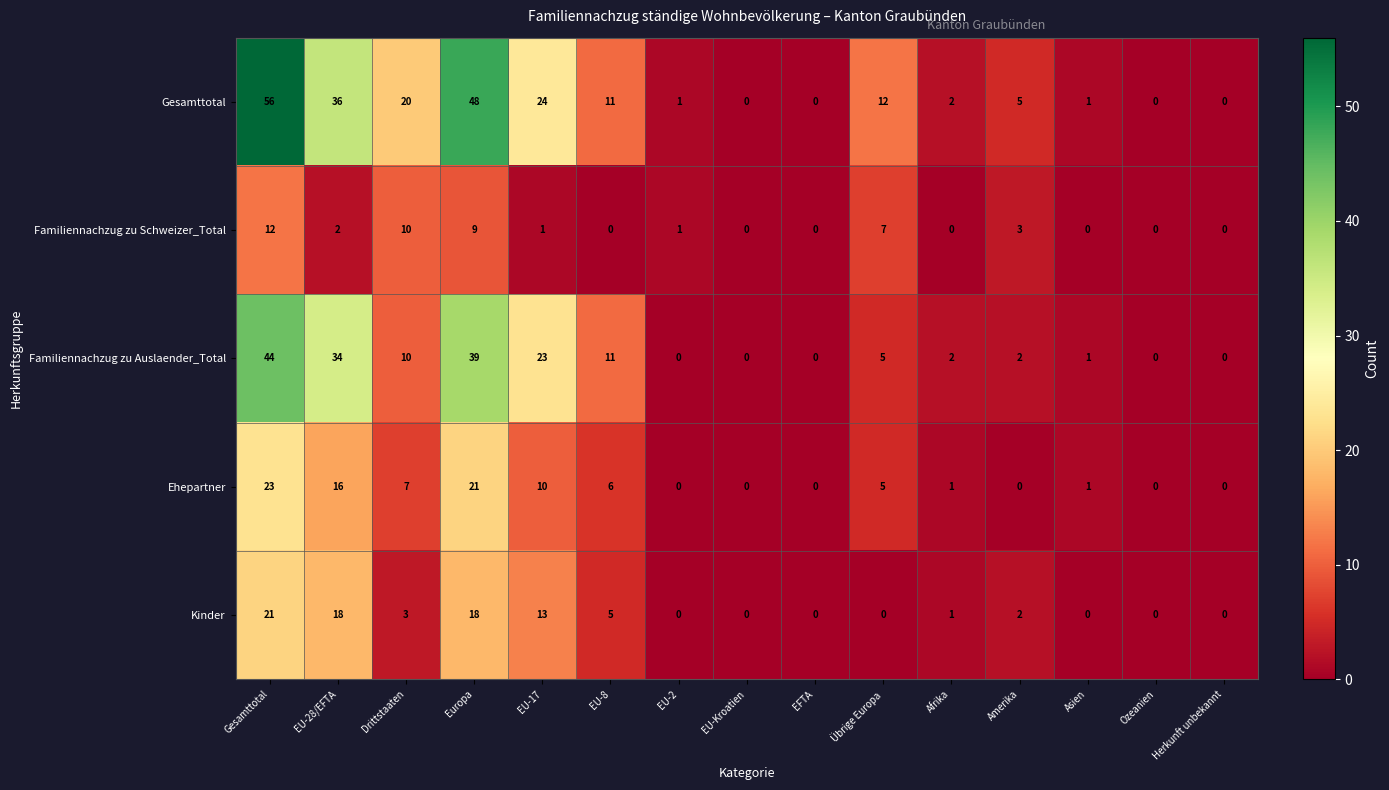

What is the maximum value for Familiennachzug zu Schweizer_Total?

12